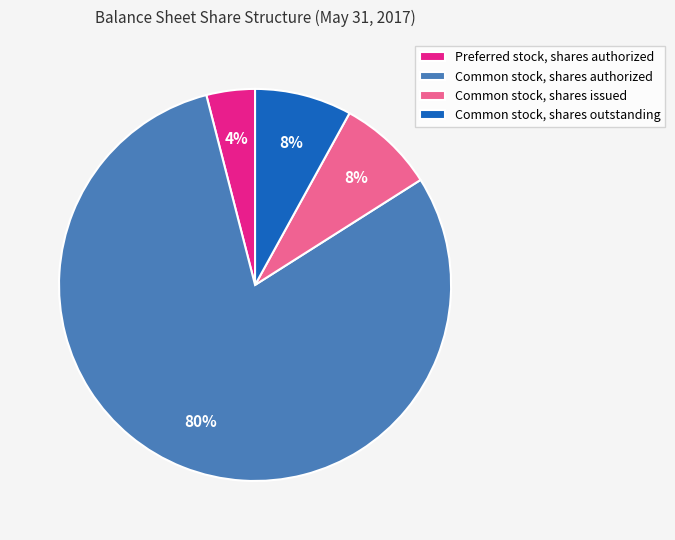

To the nearest percent, what is the difference between the largest and smallest slice percentages?

76%